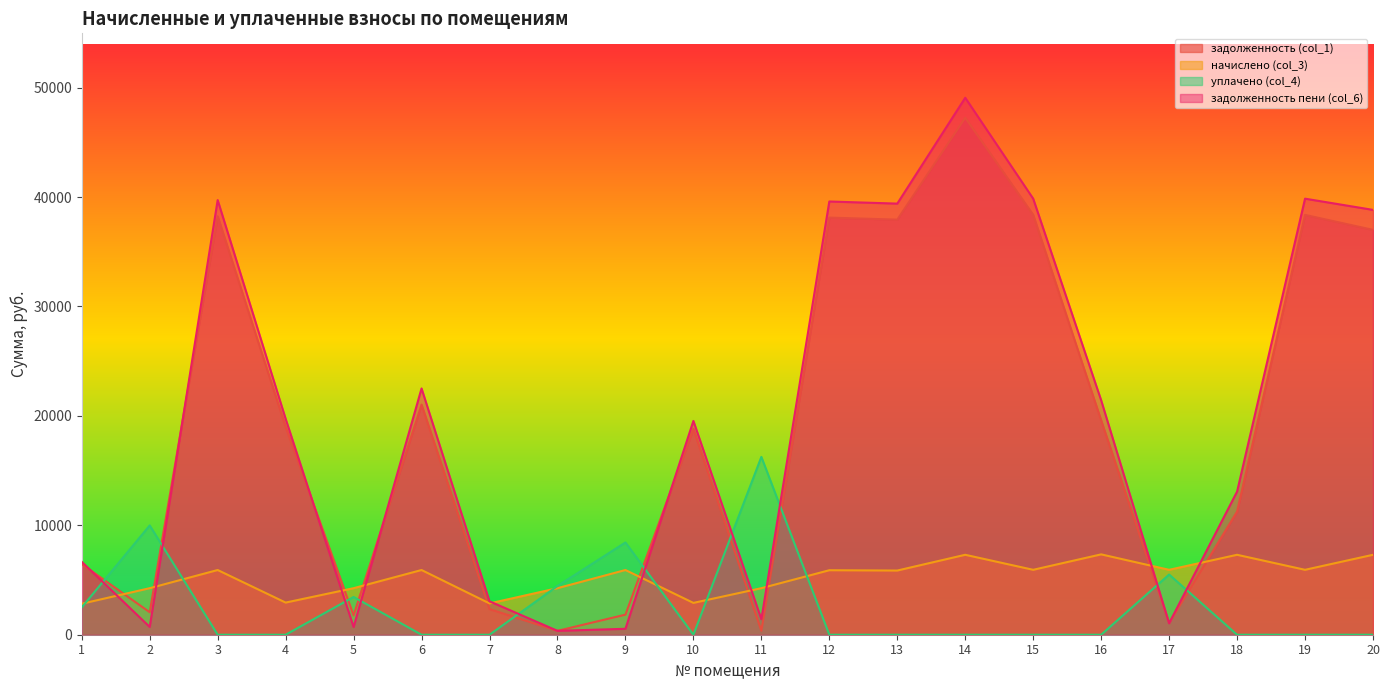

Reading right to left, transcribe all the data shown in this chart.

задолженность (col_1): 37001.8	38370.5	11253.8	1064.2	19588.9	38370.5	47249.0	37935.8	38122.1	354.4	18812.6	1833.0	354.4	2339.3	21030.2	1772.0	18998.9	38246.2	2054.8	6456.0
начислено (col_3): 7305.6	5932.8	7305.6	5932.8	7344.0	5932.8	7305.6	5865.6	5894.4	4252.8	2908.8	5913.6	4252.8	2860.8	5913.6	4252.8	2937.6	5913.6	4252.8	2832.0
уплачено (col_4): 0.0	0.0	0.0	5500.0	0.0	0.0	0.0	0.0	0.0	16252.4	0.0	8431.2	4452.0	0.0	0.0	3449.4	0.0	0.0	9987.6	2500.0
задолженность пени (col_6): 38828.2	39853.7	13080.2	1047.4	21424.9	39853.7	49075.4	39402.2	39595.7	1417.6	19539.8	542.1	354.4	3054.5	22508.6	706.4	19733.3	39724.6	712.2	6664.0